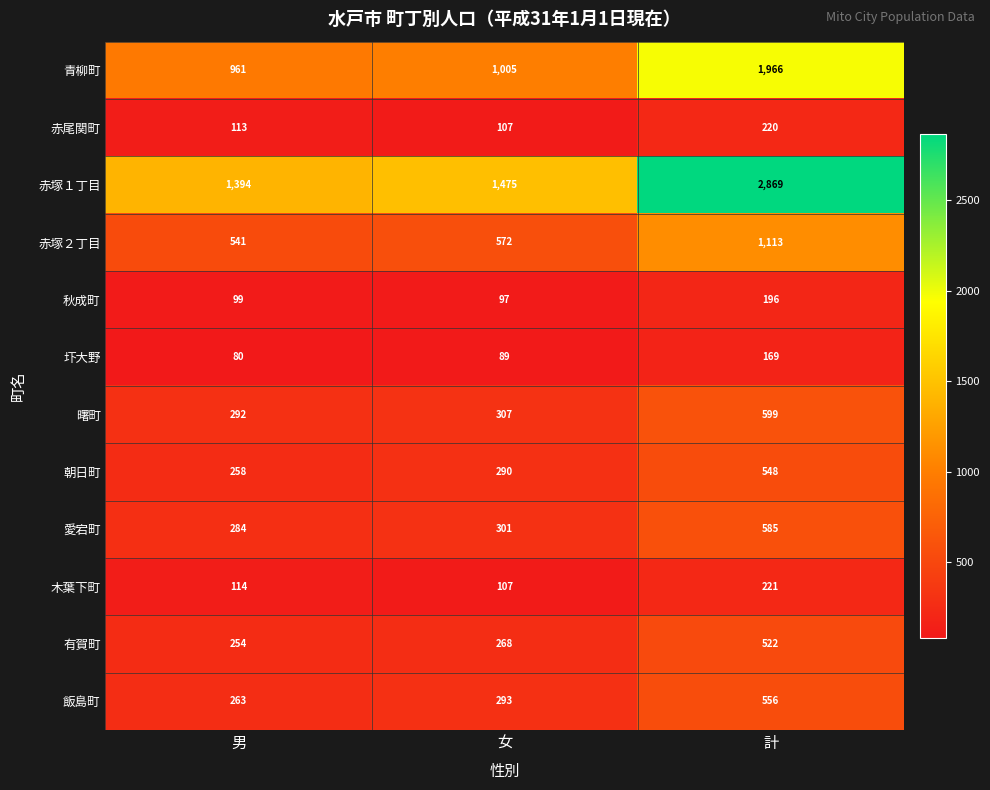

List the series in order of their peak value, lowest first.

圷大野, 秋成町, 赤尾関町, 木葉下町, 有賀町, 朝日町, 飯島町, 愛宕町, 曙町, 赤塚２丁目, 青柳町, 赤塚１丁目